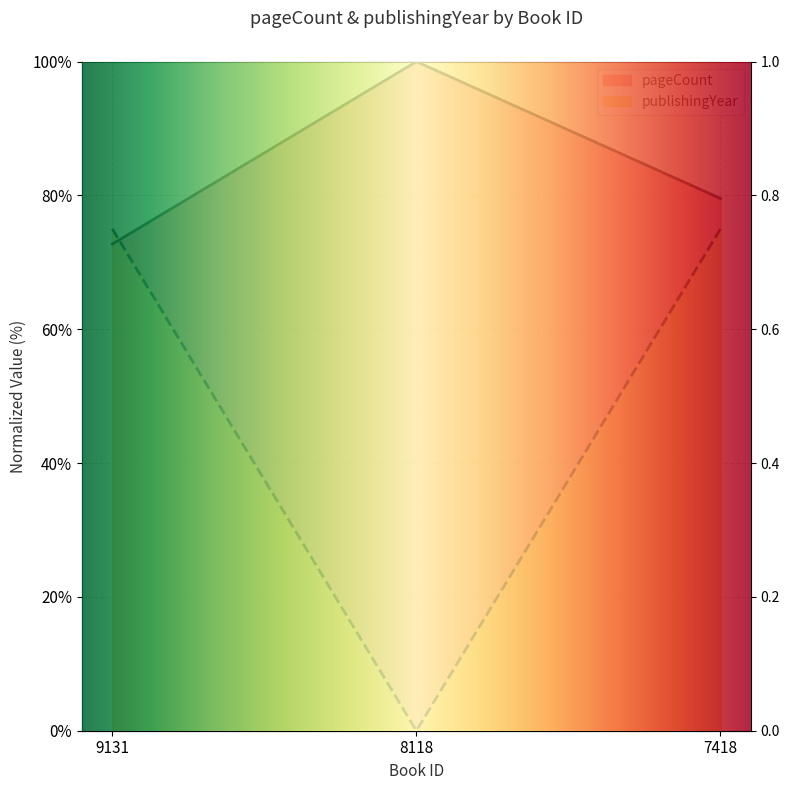

Reading left to right, extract all data points from this chart.

pageCount: 72.7	100.0	79.5
publishingYear: 75.0	0.0	75.0